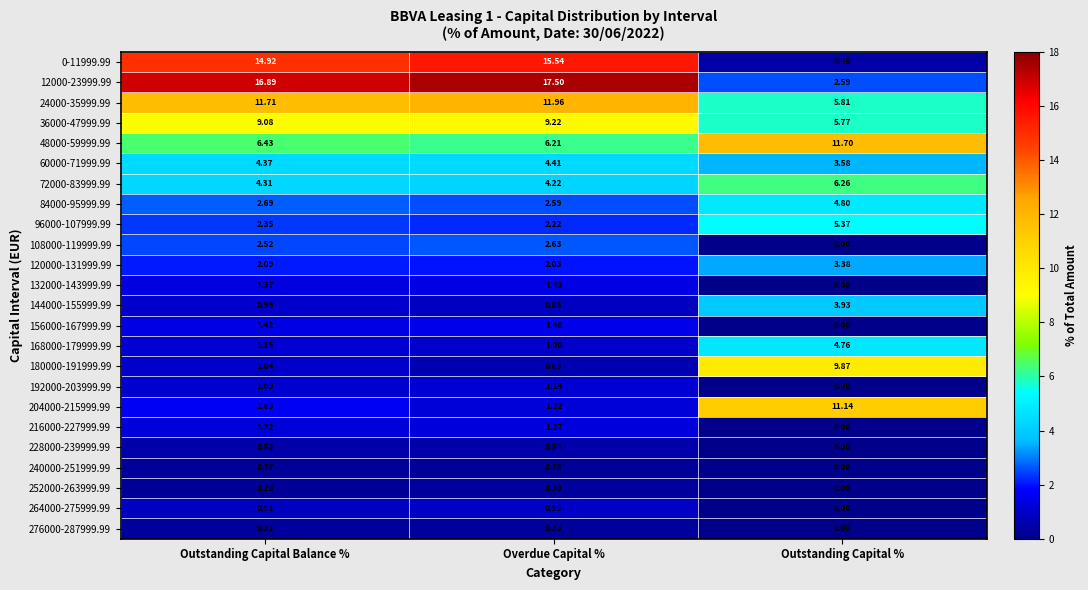

At which category does the chart reach its minimum across all series?

Outstanding Capital %